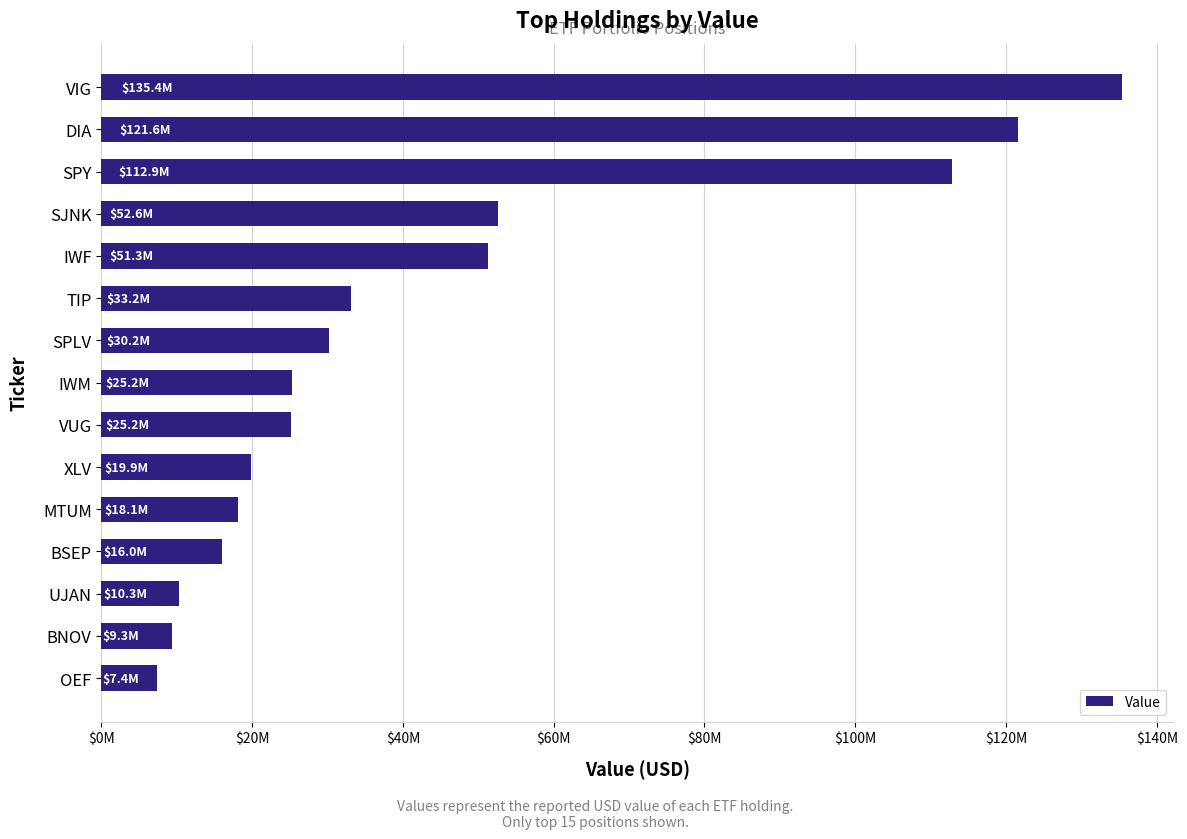

What is the sum of all values?

668481000